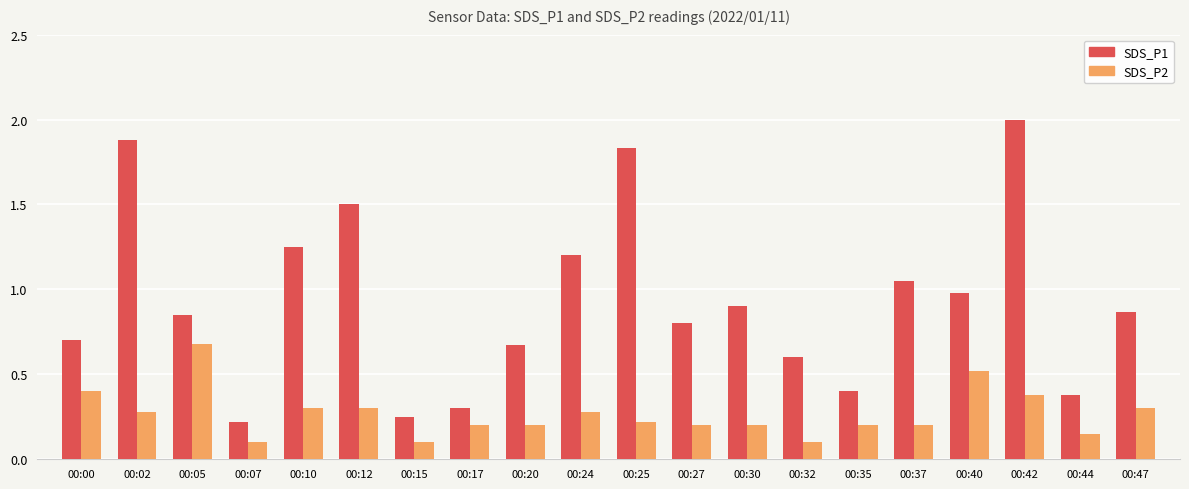

Rank the series at 00:24 from highest to lowest value.

SDS_P1, SDS_P2